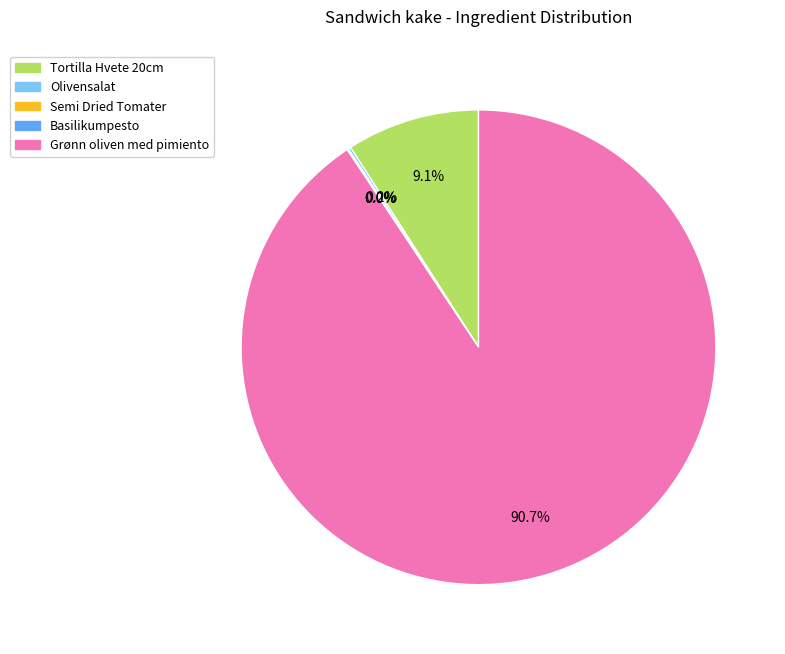

Is there a majority slice in this chart?

Yes